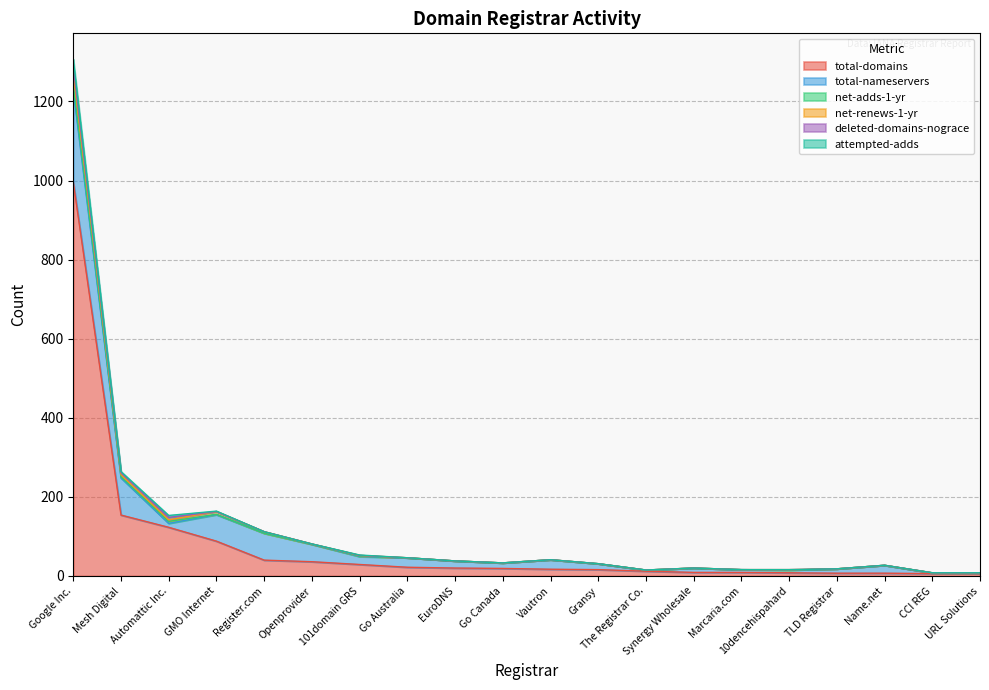

Reading right to left, extract all data points from this chart.

total-domains: 6	6	7	7	8	9	9	12	16	17	19	20	22	29	36	40	88	123	154	996
total-nameservers: 2	2	20	11	7	7	11	3	15	24	14	18	24	20	44	68	67	10	94	232
net-adds-1-yr: 0	0	0	0	0	0	0	0	0	0	0	0	0	1	0	0	1	5	3	14
net-renews-1-yr: 0	0	0	0	1	0	0	0	0	0	0	0	0	2	1	4	7	4	5	32
deleted-domains-nograce: 0	0	0	0	0	0	0	0	0	0	0	0	0	0	0	0	0	6	5	14
attempted-adds: 0	0	0	0	0	0	0	0	0	0	0	0	0	1	0	0	1	5	3	19